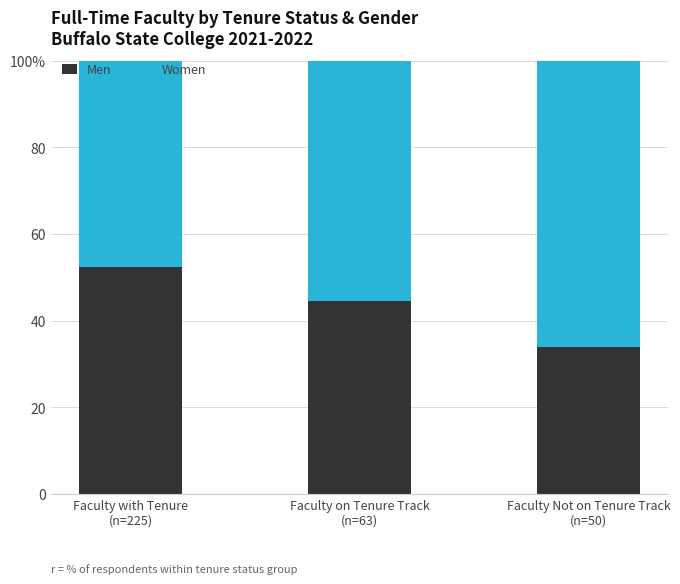

Does the chart contain any negative values?

No